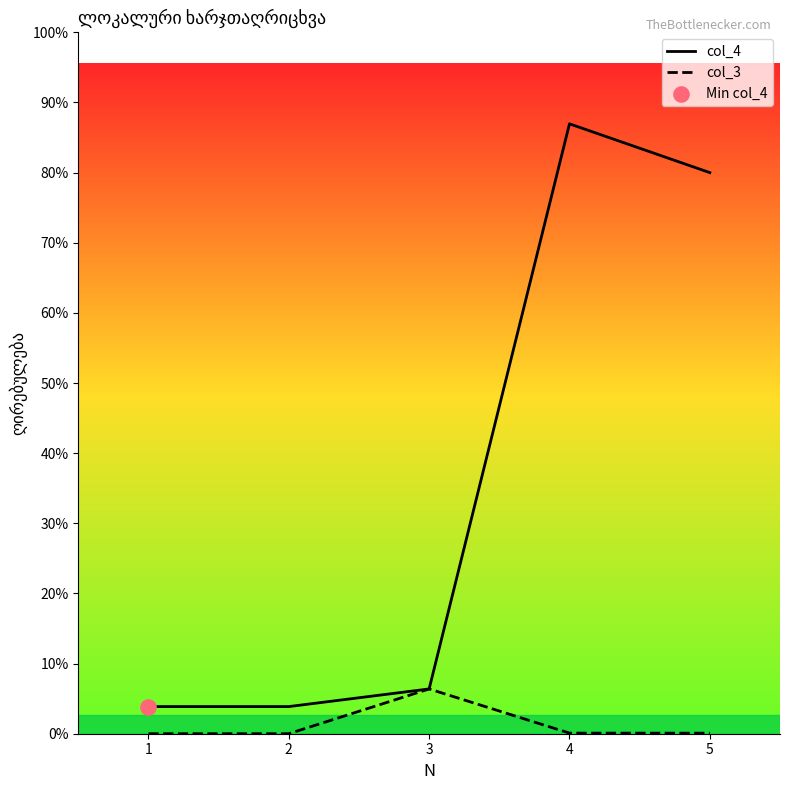

At which category is the sum across all series the highest?

4